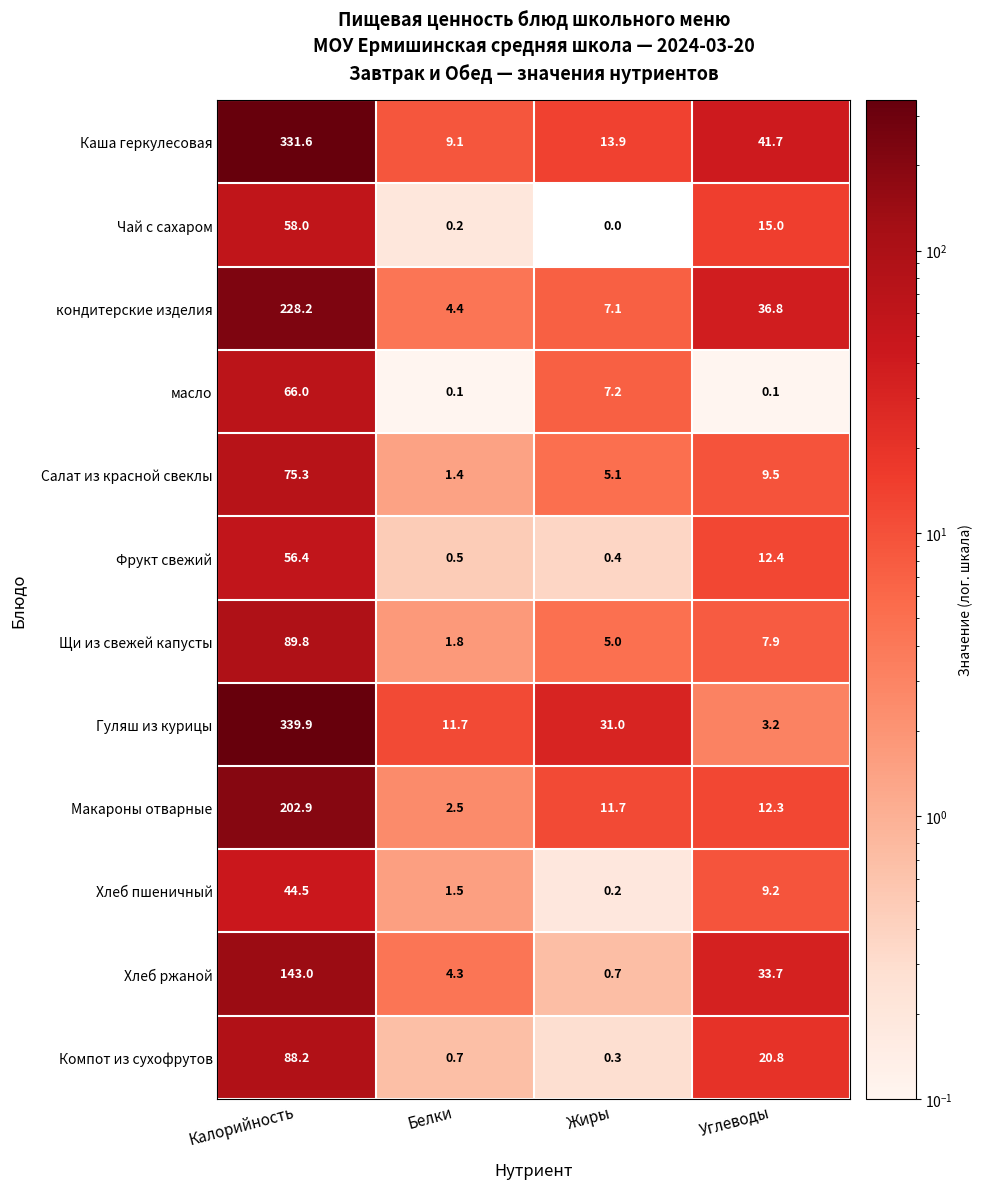

Count the number of data series in this chart.

12